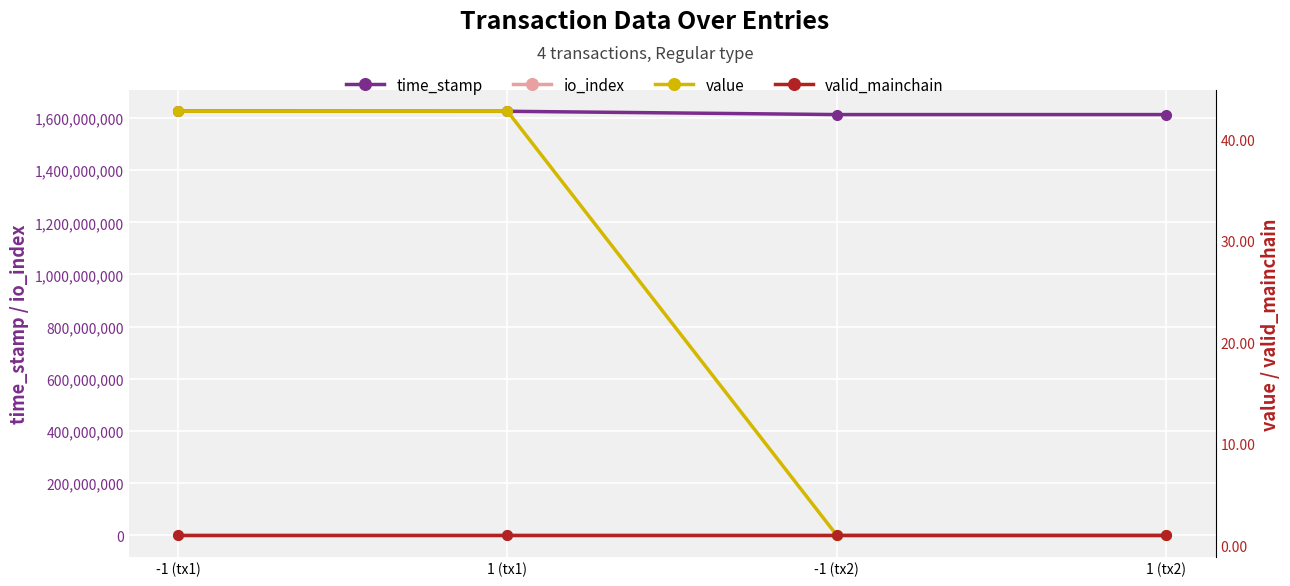

True or false: valid_mainchain has more than 0 points higher than both neighbors.

False